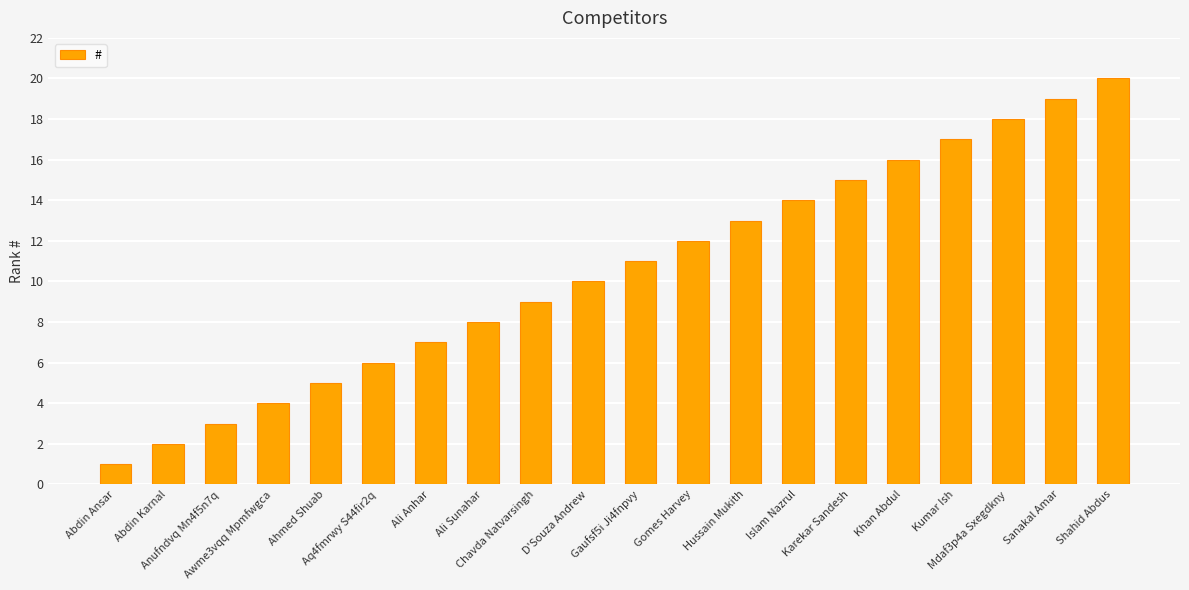

Which label corresponds to the largest value in the chart?

Shahid Abdus